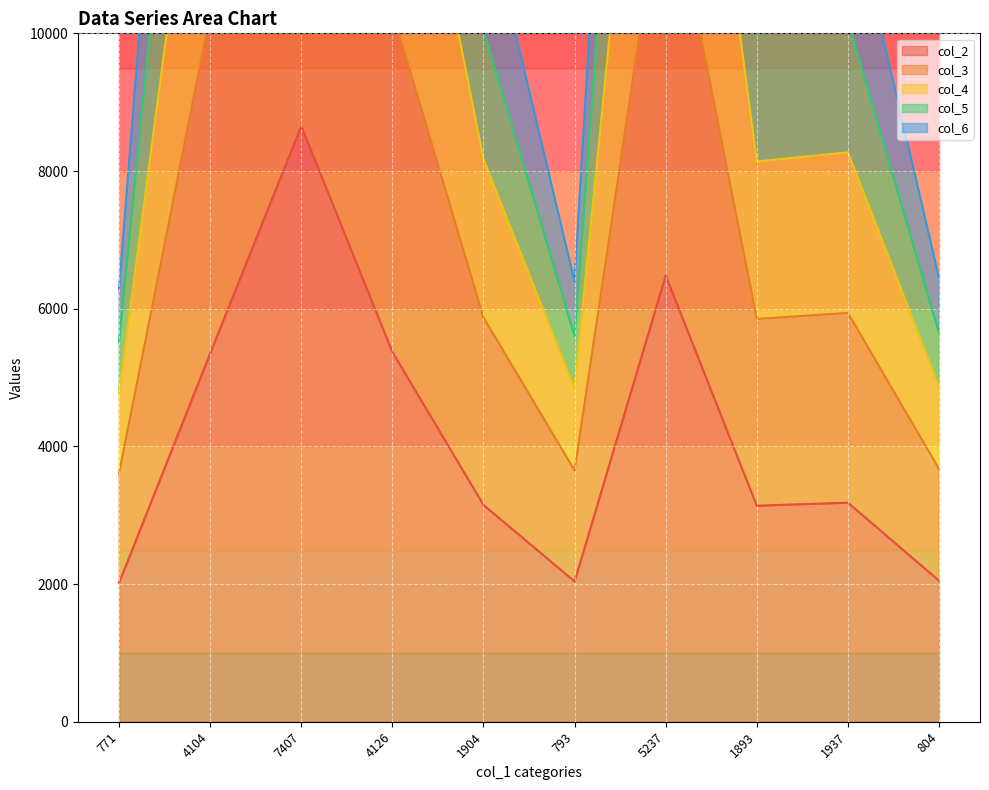

Which series changed the most between 7407 and 4126?

col_4